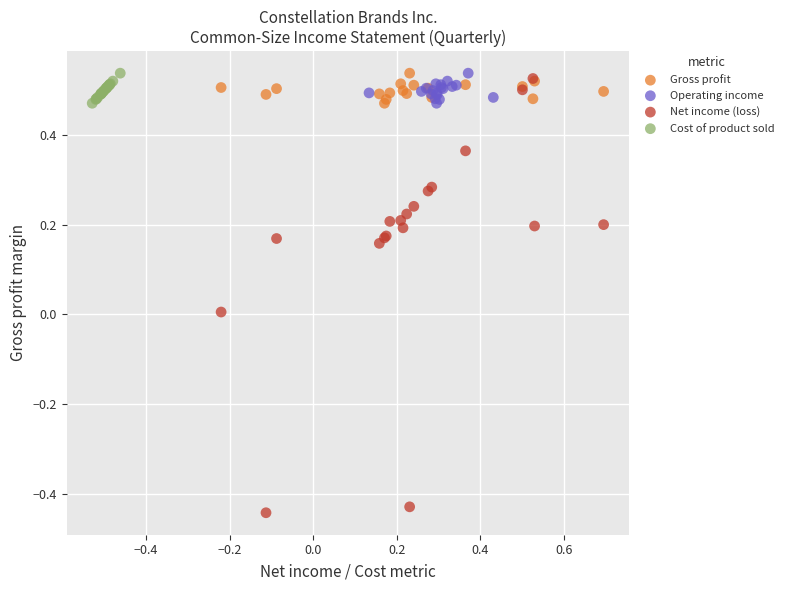

Which series reaches the minimum Y coordinate?

Net income (loss)